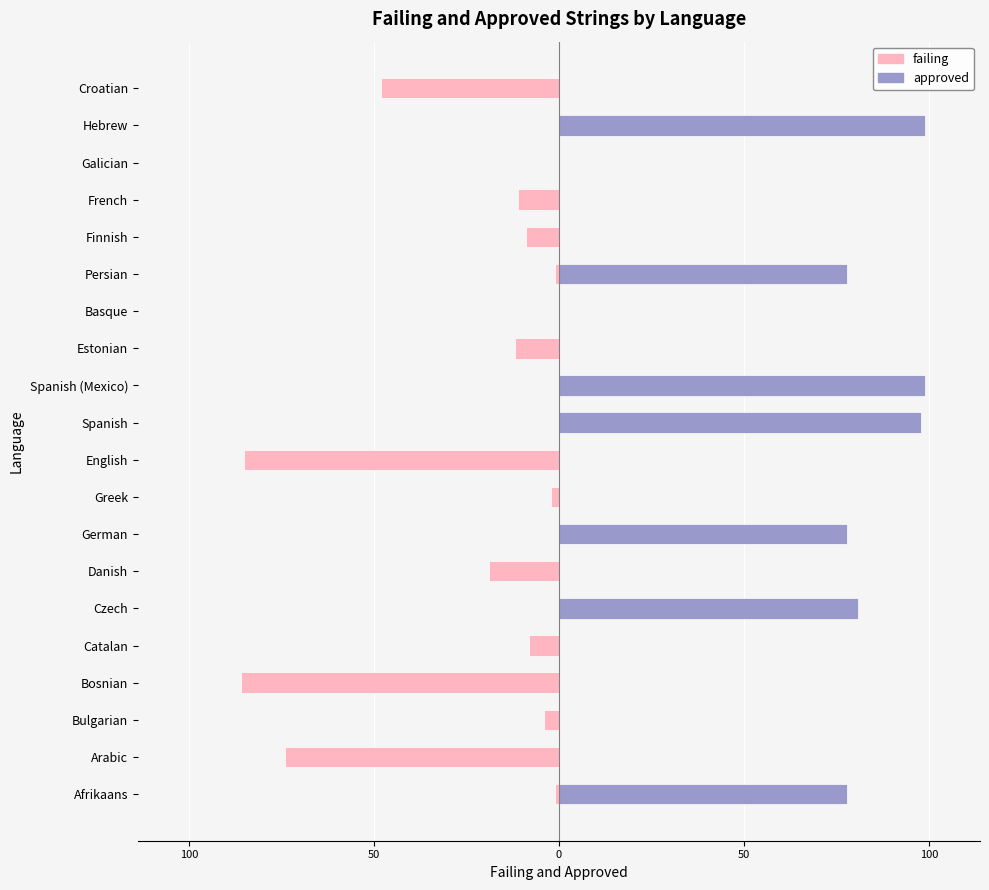

At how many categories does at least one series exceed 19?

7